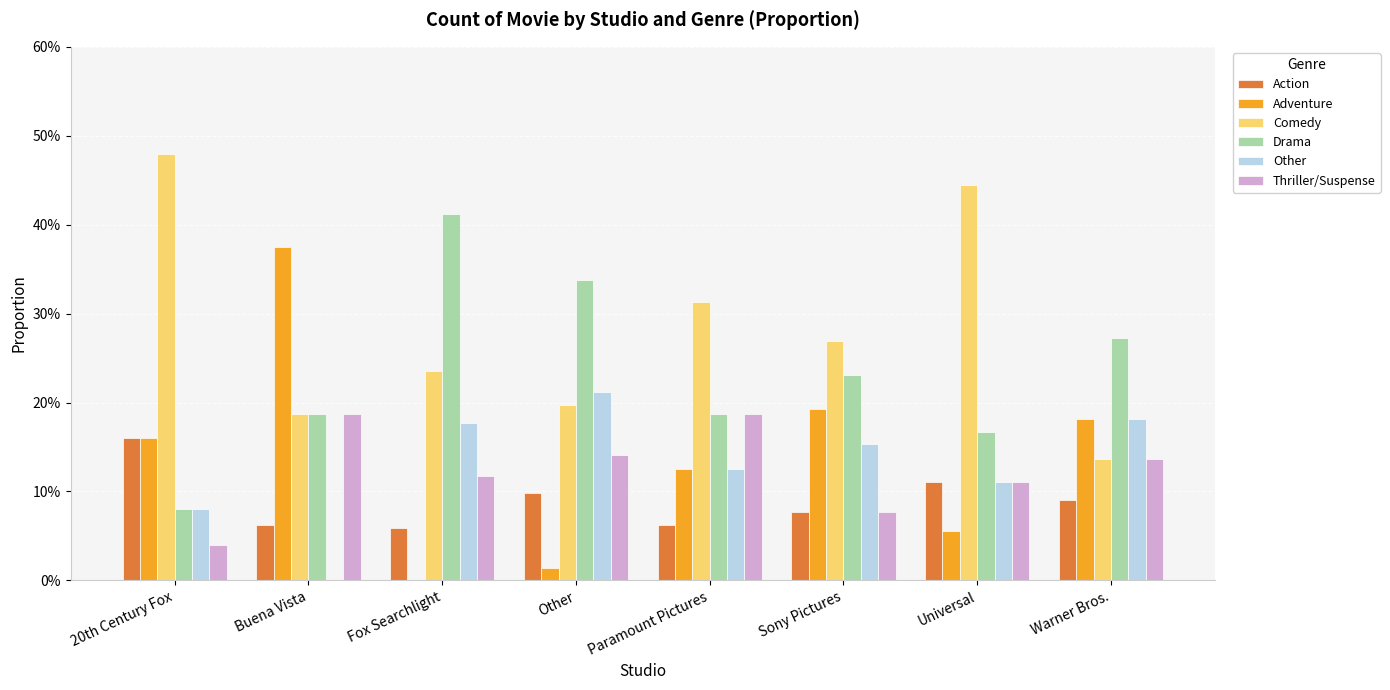

Which series has the largest total across all categories?

Comedy